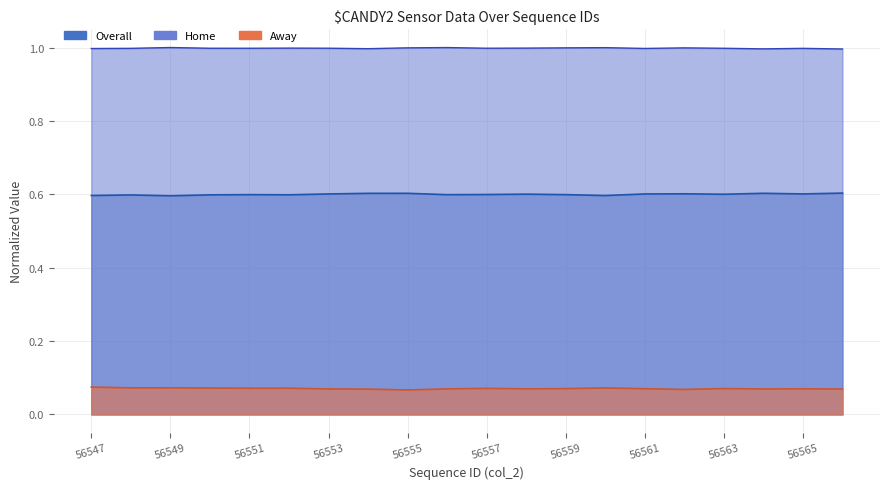

Does the chart display data point markers on the line(s)?

No